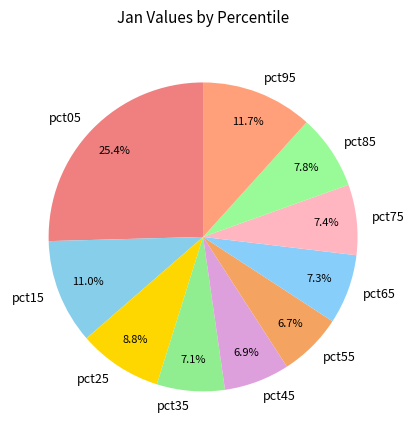

Does any single category account for the majority?

No